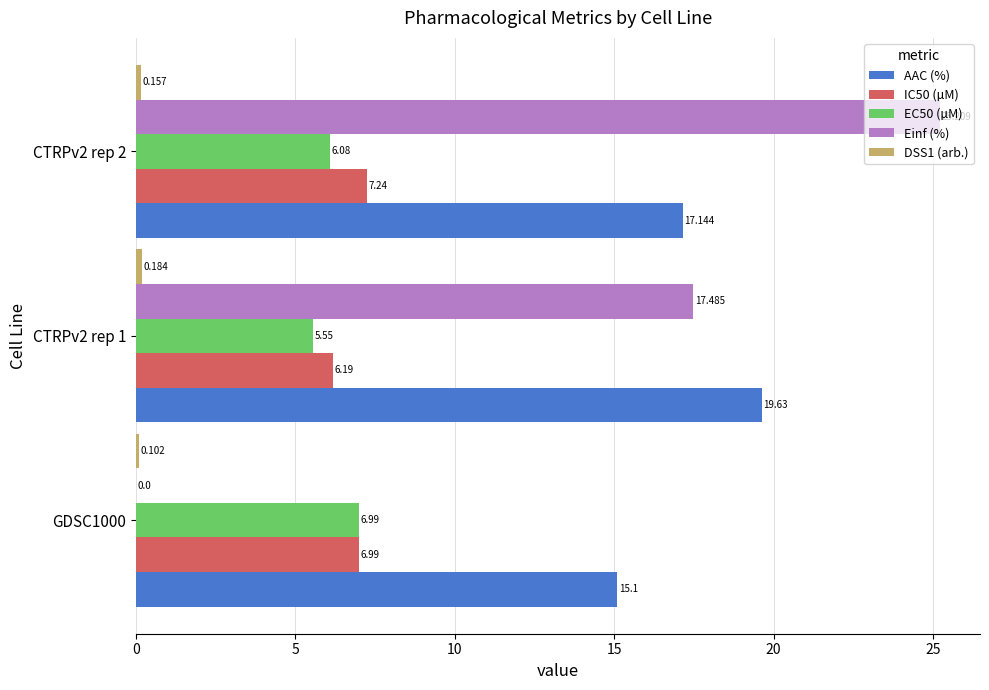

Which series changed the most between CTRPv2 rep 1 and CTRPv2 rep 2?

Einf (%)